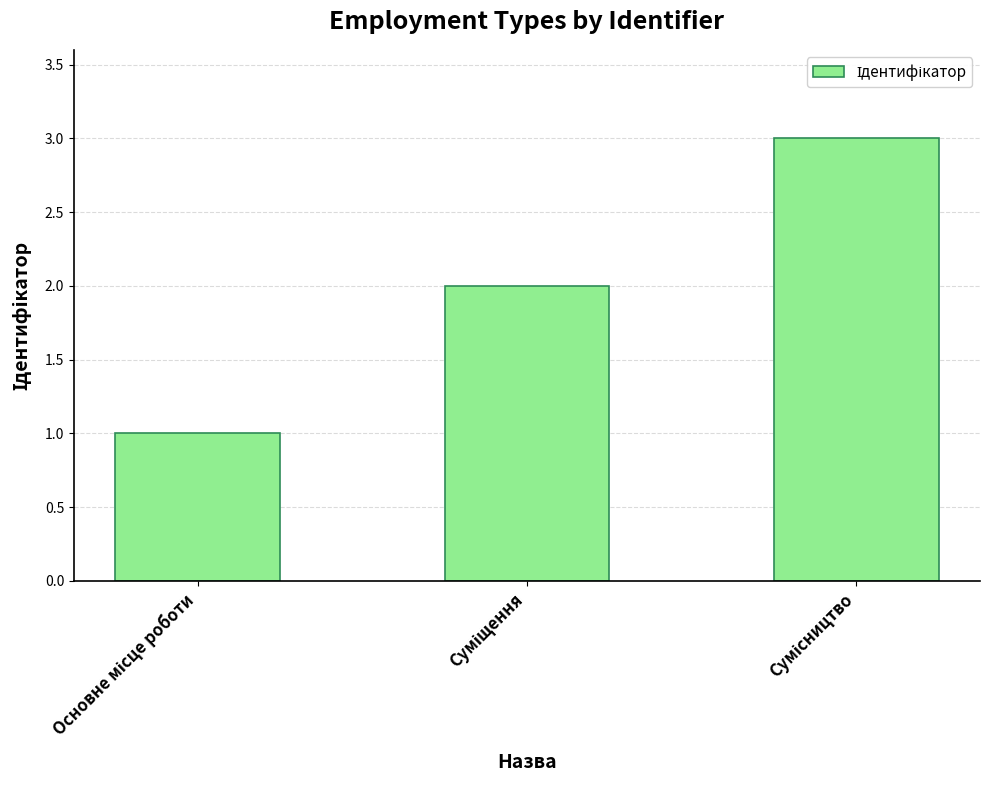

What is the sum of all values?

6